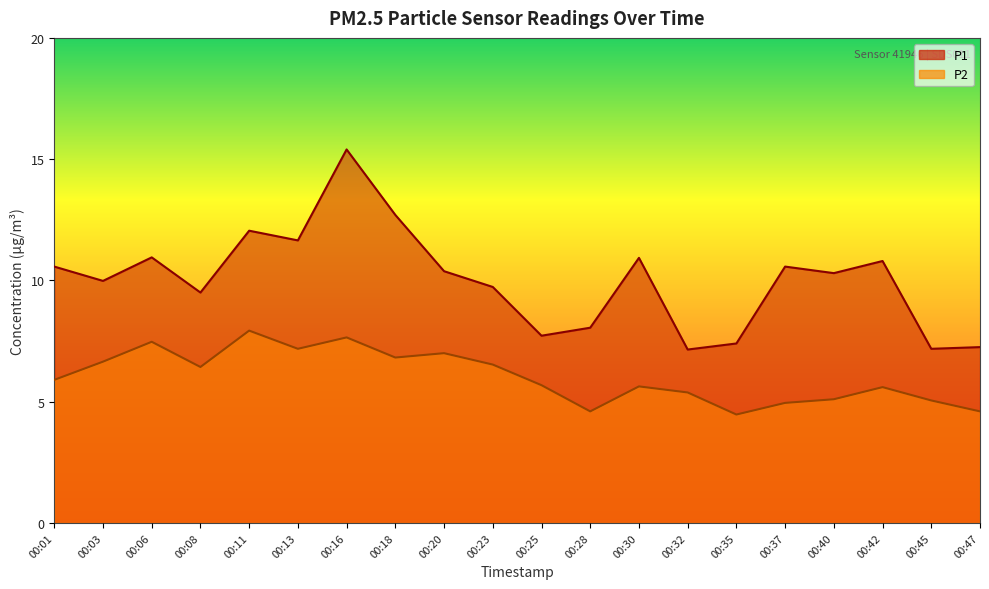

What is the total value across all series at 00:16?

23.1